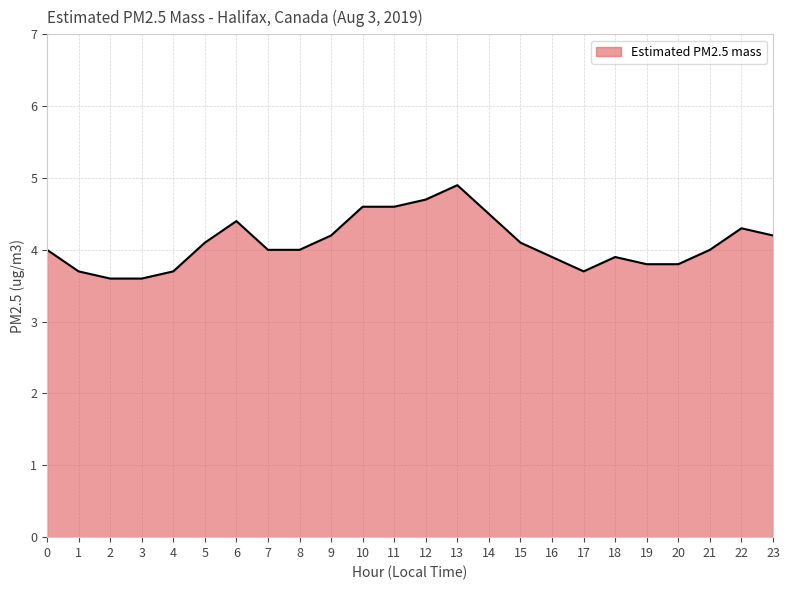

At which category does the chart reach its peak across all series?

13